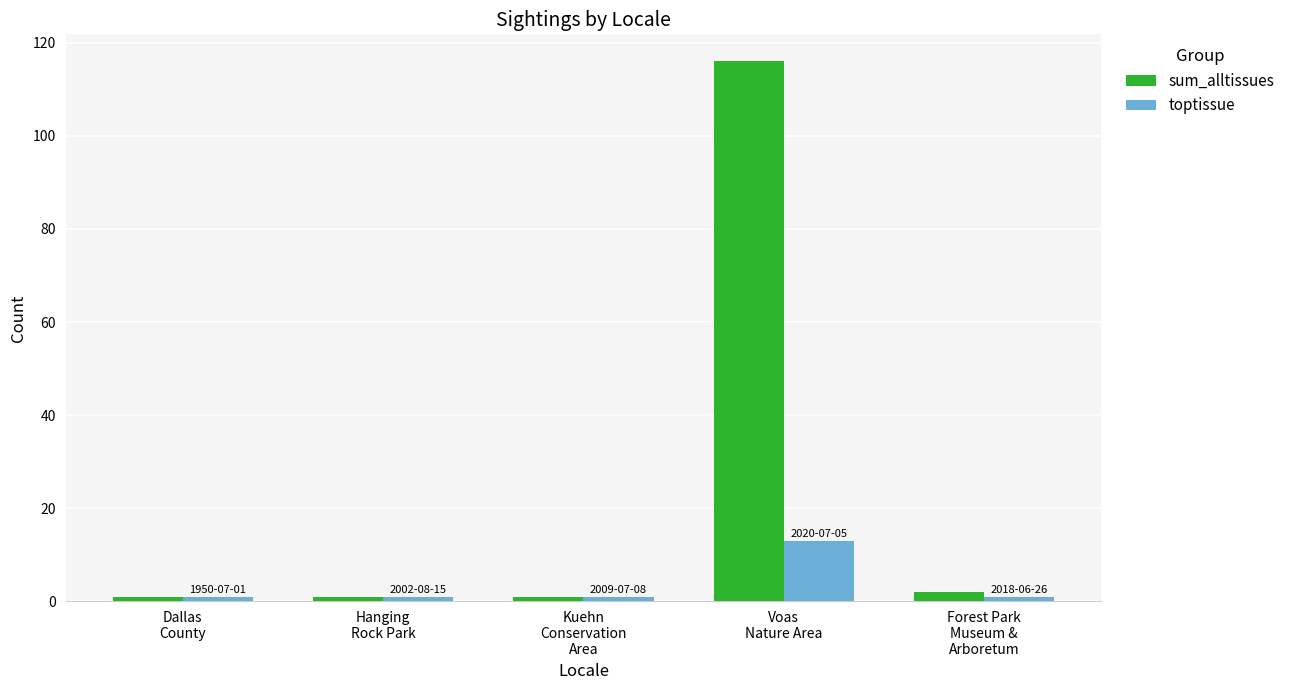

What are all the series names shown in the legend?

sum_alltissues, toptissue